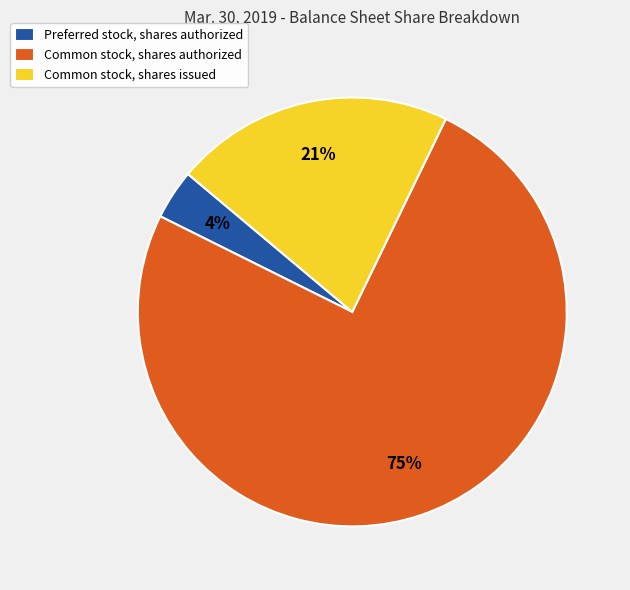

To the nearest percent, what portion does Common stock, shares issued represent?

21%